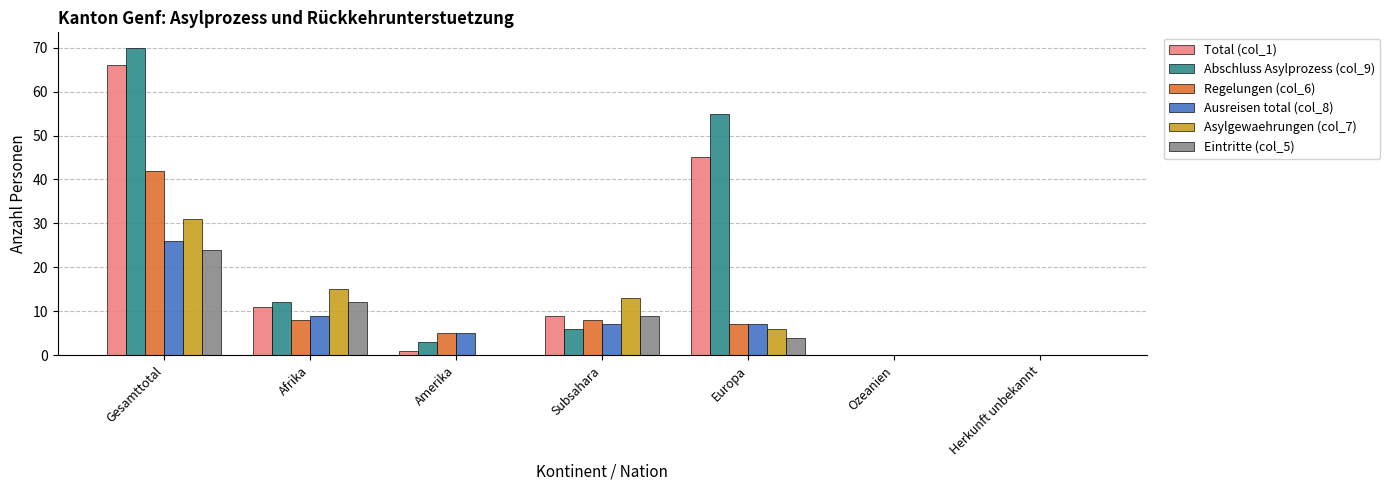

At which label does Total (col_1) first exceed 9?

Gesamttotal